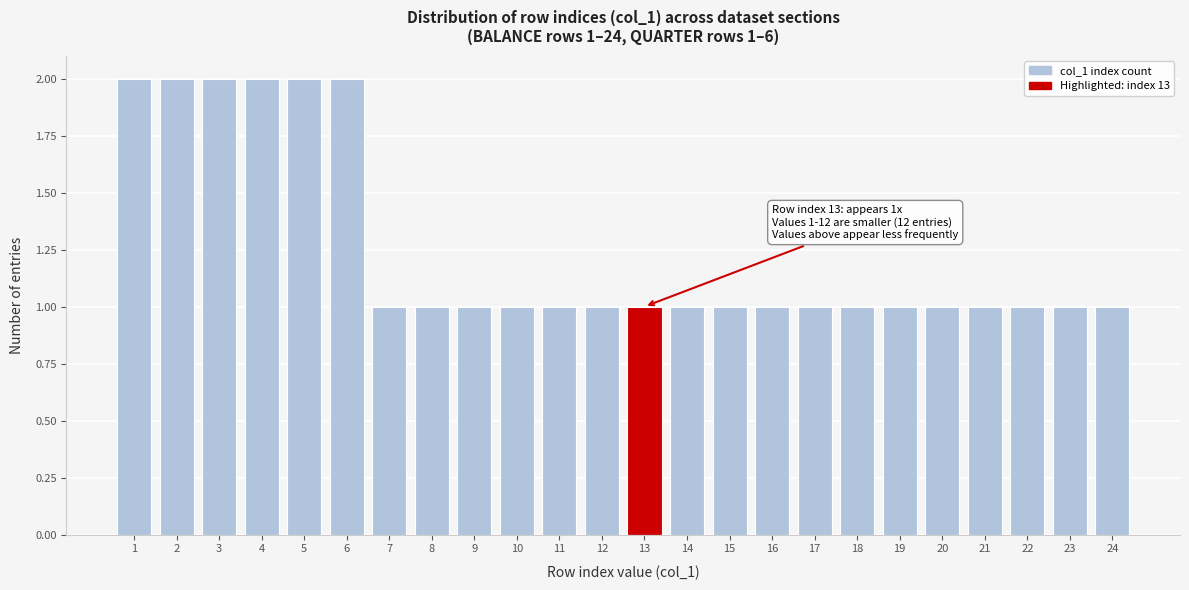

Reading left to right, list all the values displayed in this chart.

2	2	2	2	2	2	1	1	1	1	1	1	1	1	1	1	1	1	1	1	1	1	1	1